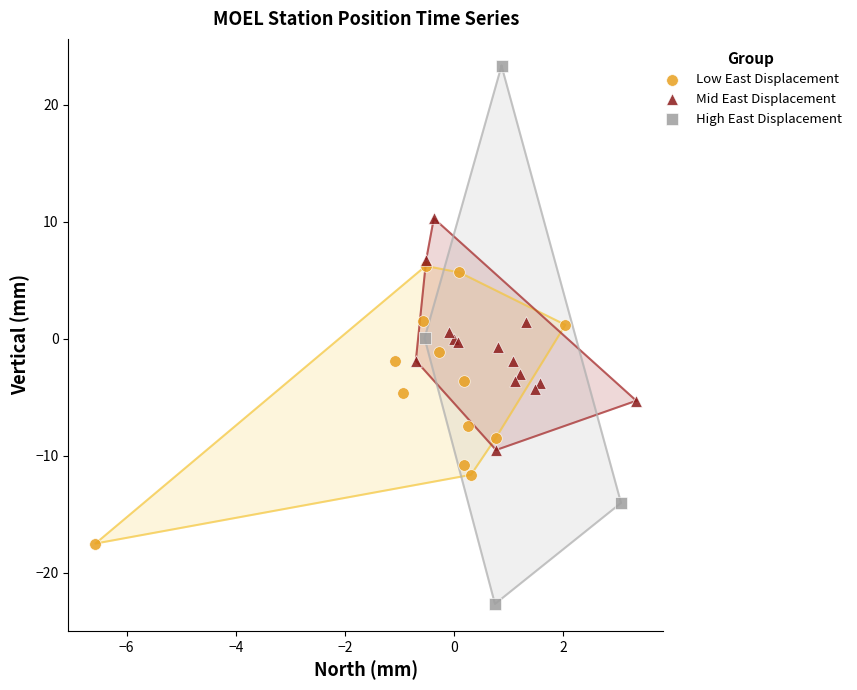

Which series reaches the minimum Y coordinate?

High East Displacement